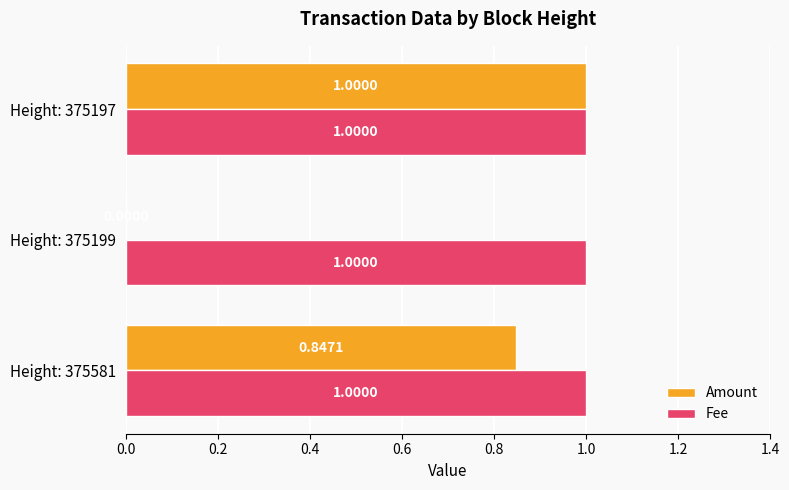

Which series has the largest total across all categories?

Fee